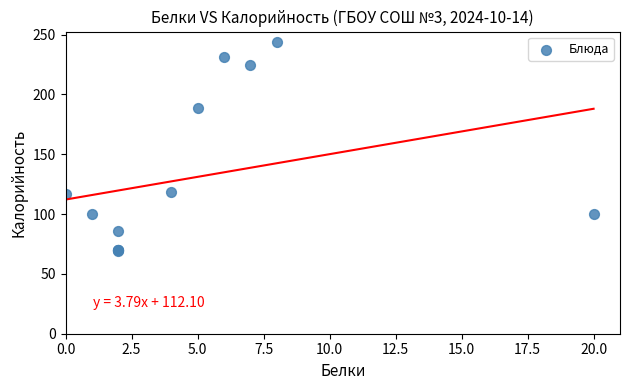

What Y value in the scatter plot is closest to 156?

189.0